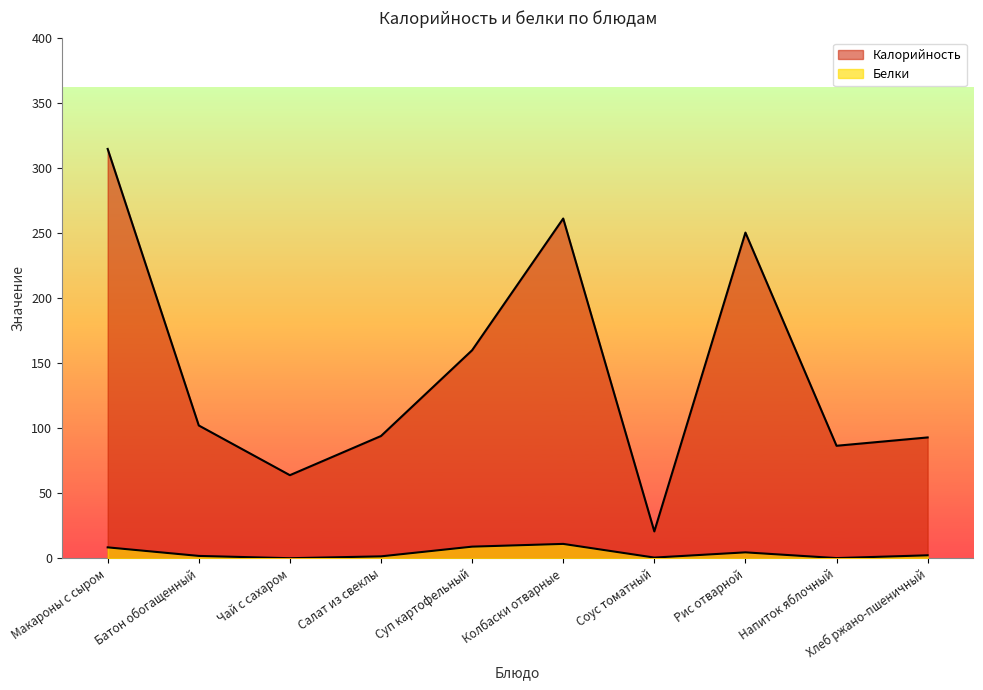

True or false: Калорийность and Белки cross at least once.

False